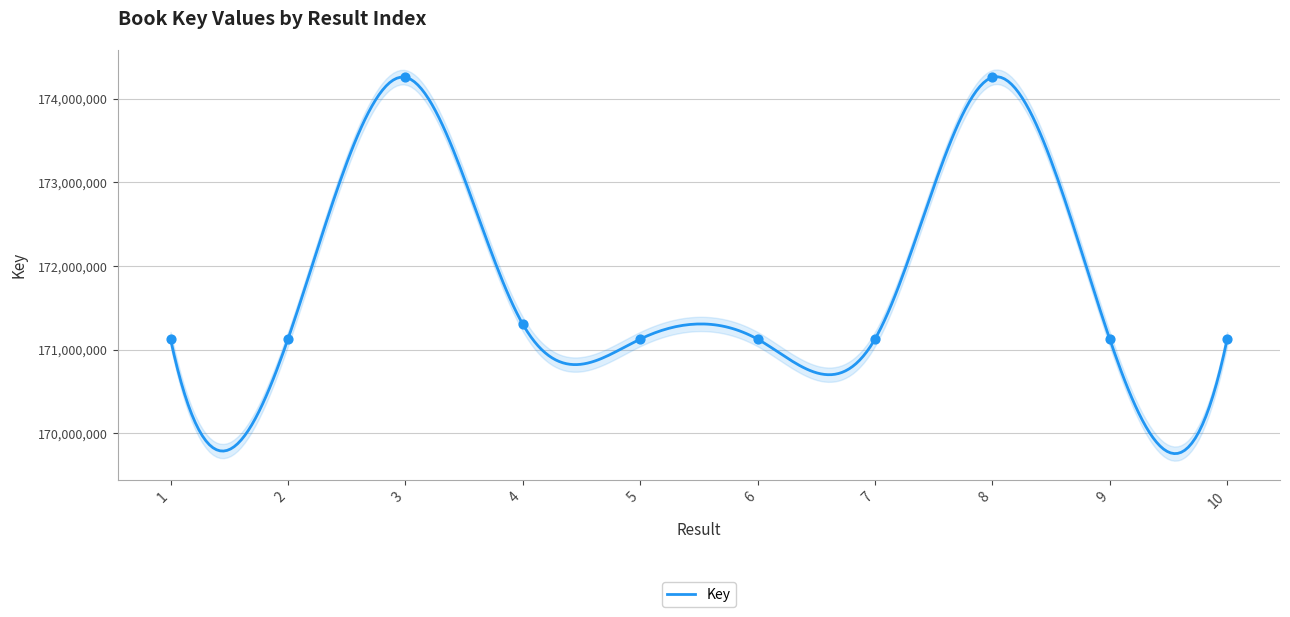

What is the ratio of the value at 4 to the value at 7?

1.0